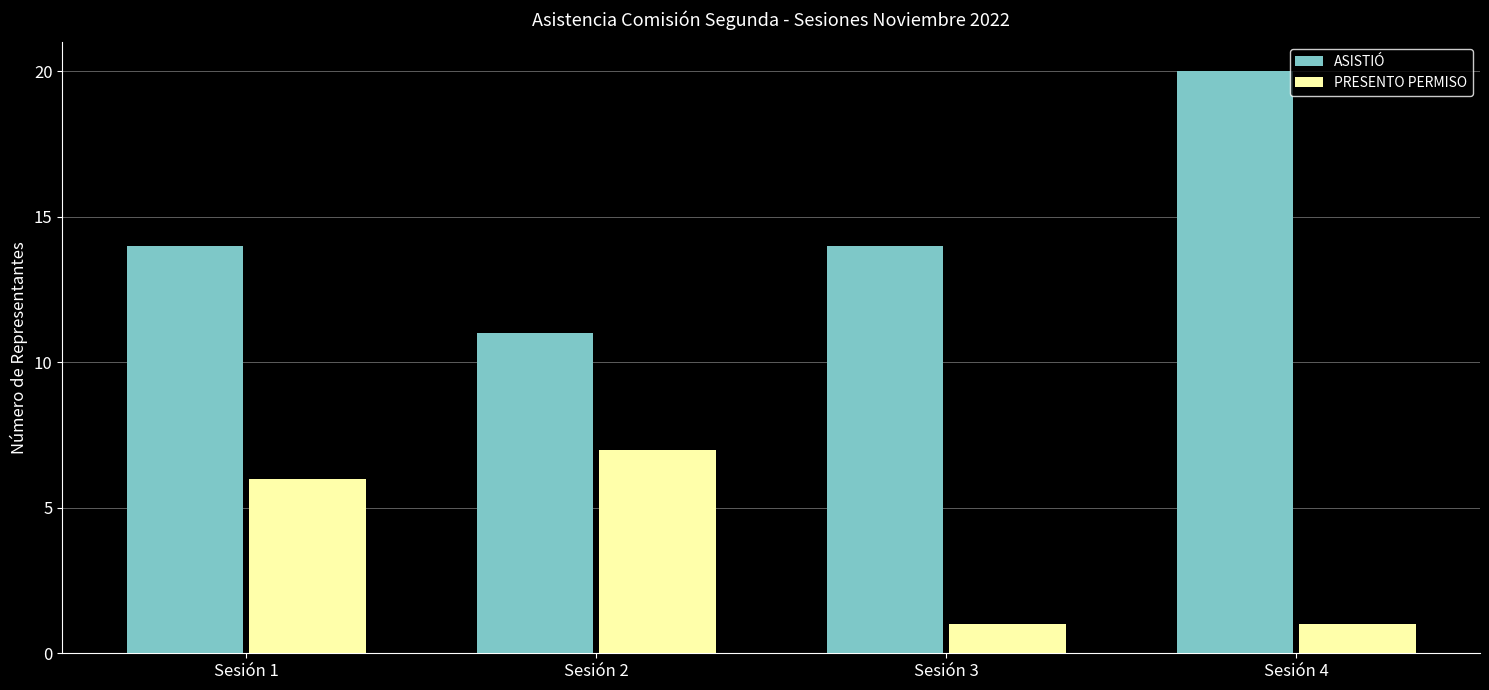

At Sesión 1, list the series in order from smallest to largest.

PRESENTO PERMISO, ASISTIÓ